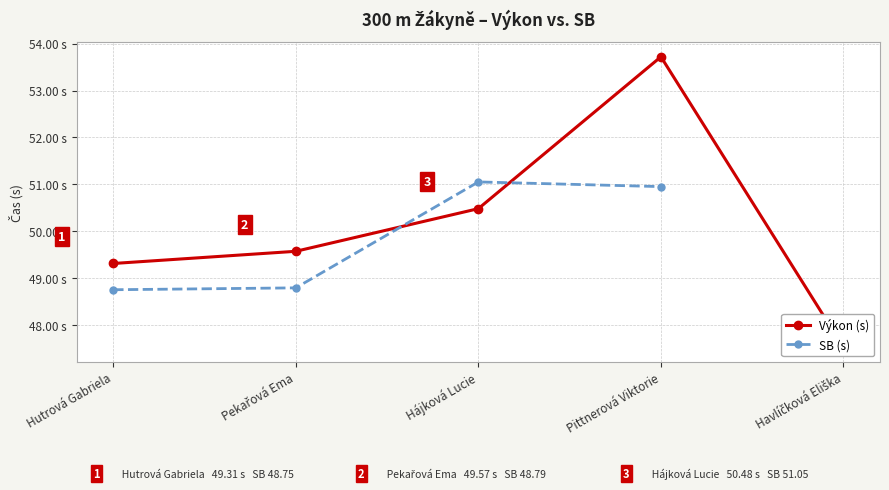

What is the label of the 2nd point from the right?

Pittnerová Viktorie